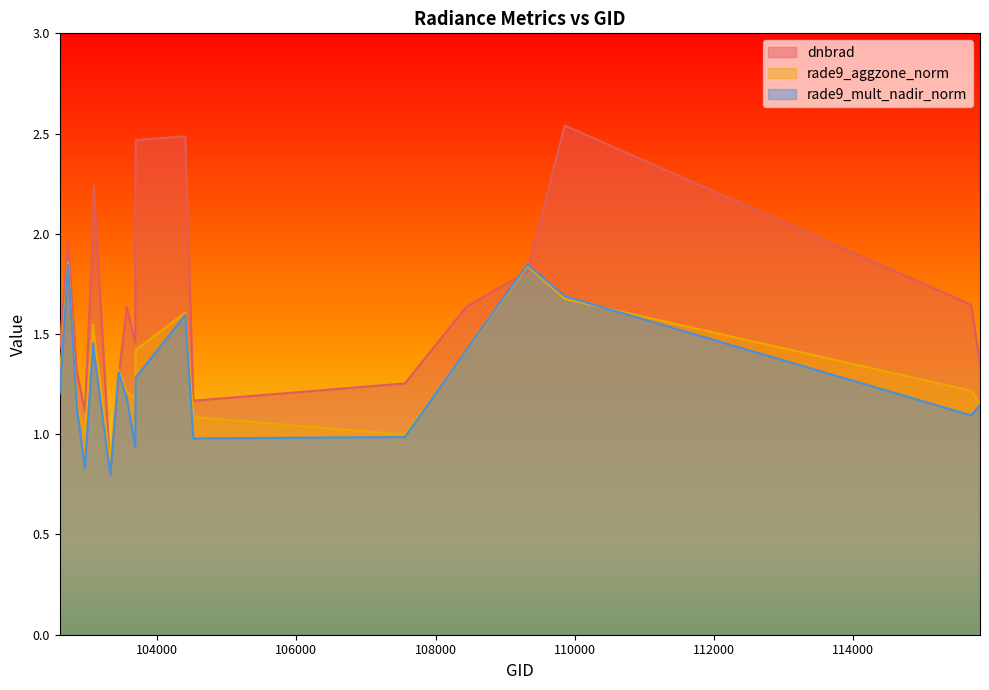

The rade9_mult_nadir_norm series shows 1.8 at 102724. True or false?

True